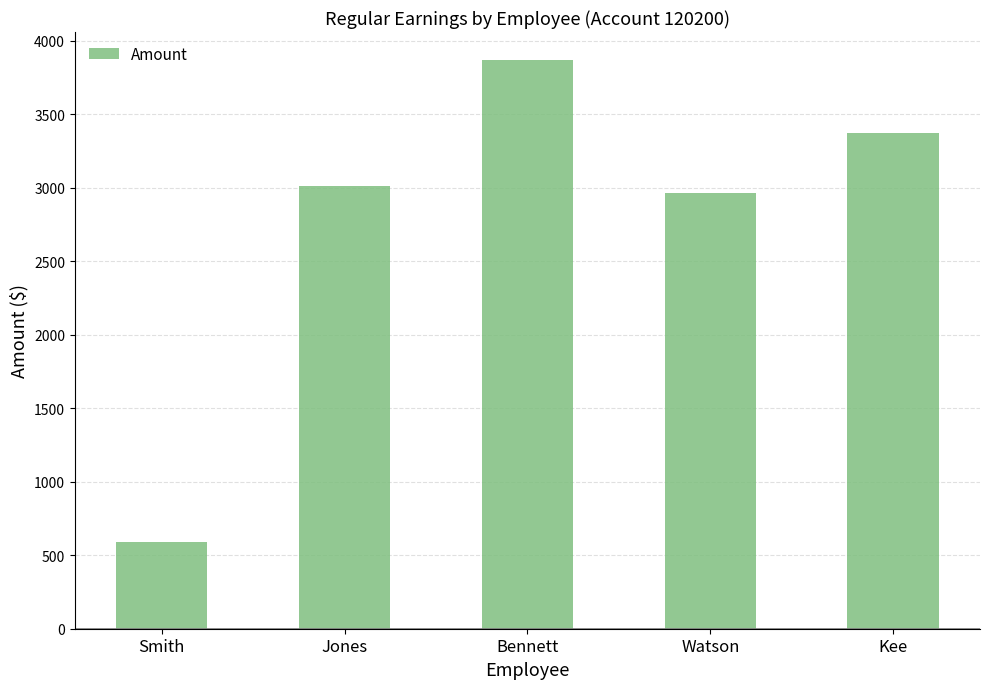

Between Jones and Bennett, which is larger?

Bennett